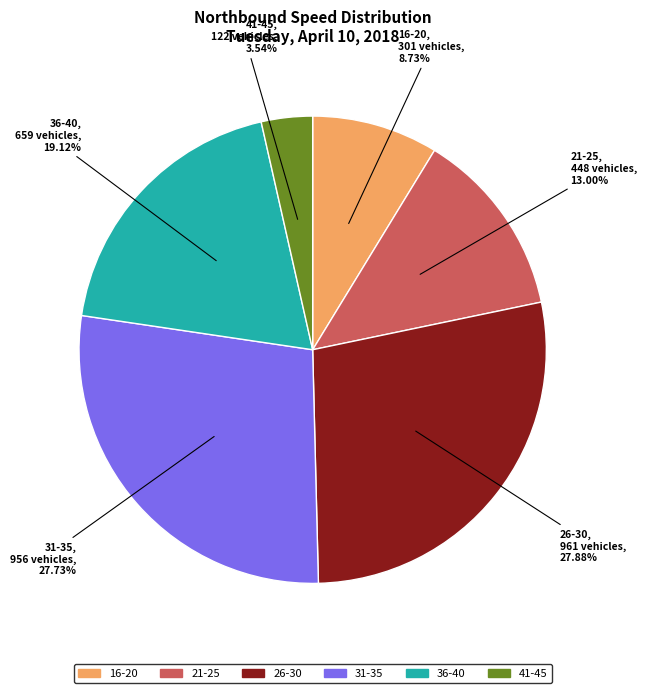

To the nearest percent, what percentage of the pie is 21-25?

13%